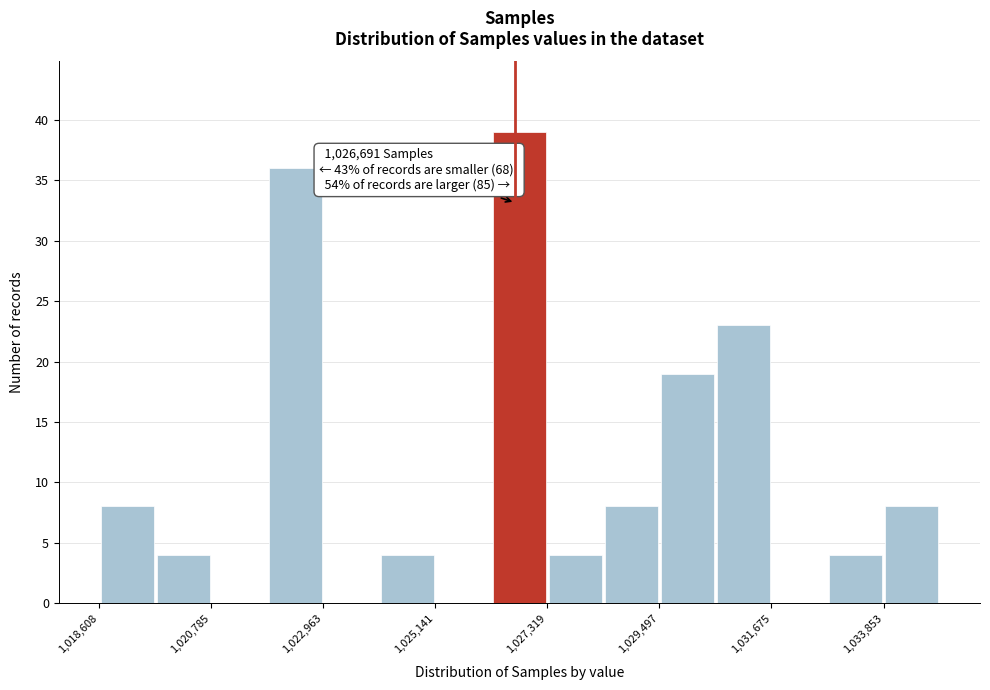

Around what value on the x-axis is the tallest bar? Give the approximate position of its centre, as read against the axis.

1027000